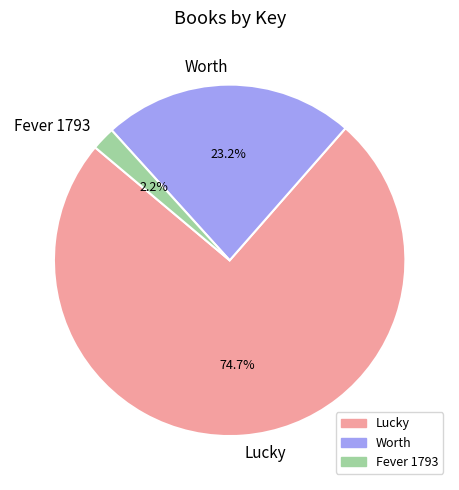

Which category accounts for the majority?

Lucky